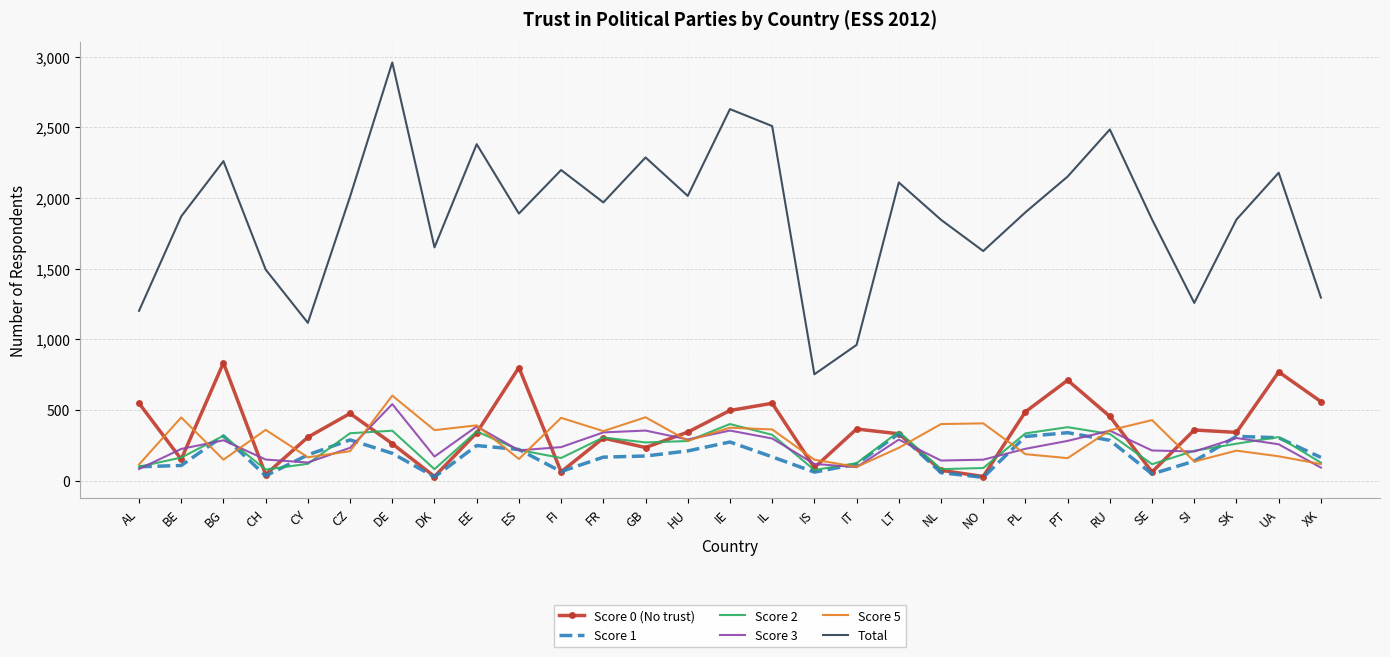

Is it true that Score 1 equals 174 at GB?

True